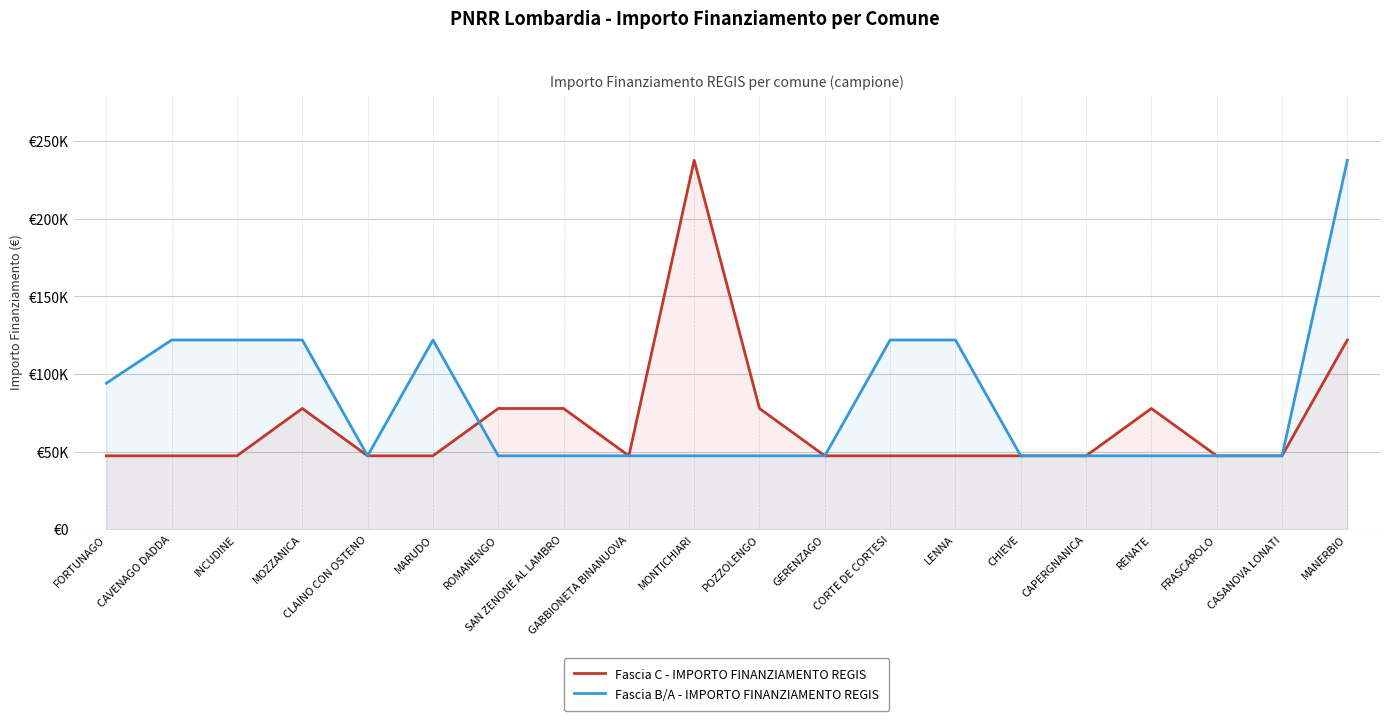

Which series has the widest spread of values?

Fascia C - IMPORTO FINANZIAMENTO REGIS